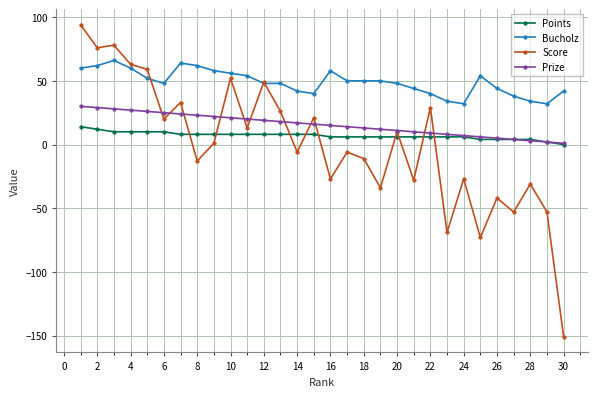

True or false: Score has more than 1 points higher than both neighbors.

True